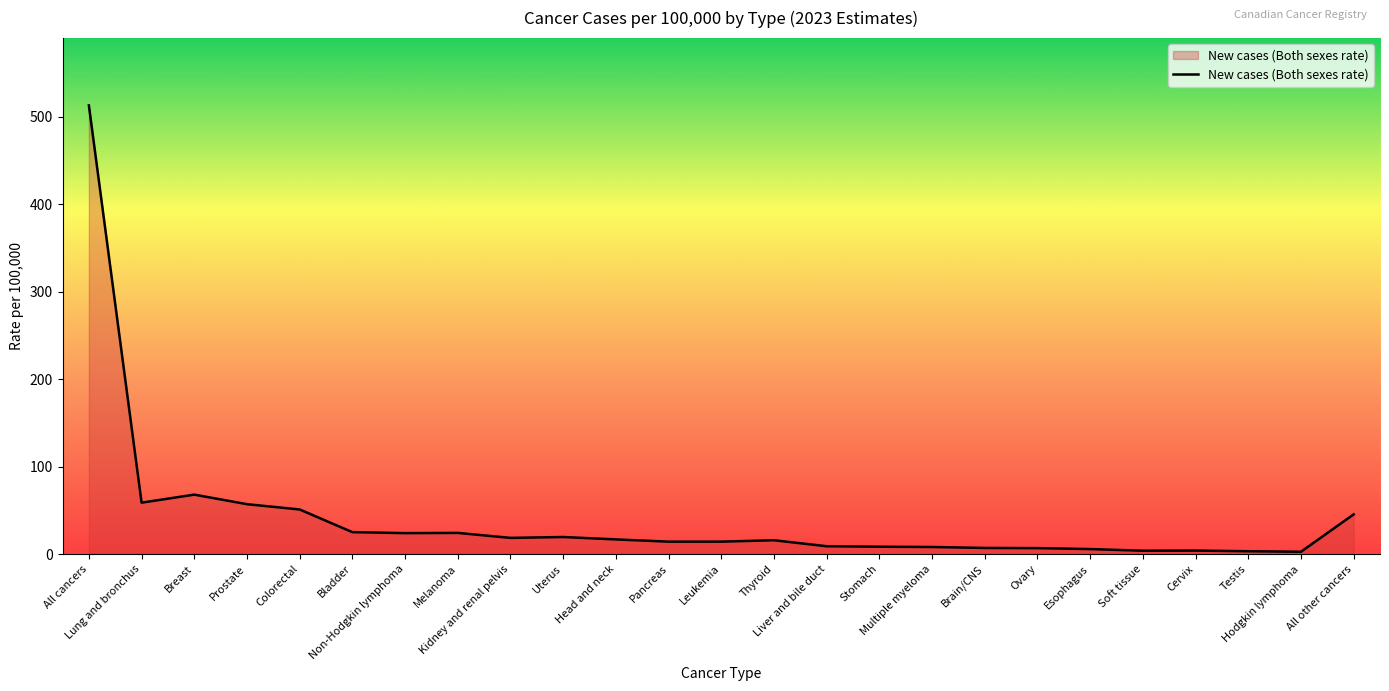

At which category does the chart reach its peak across all series?

All cancers